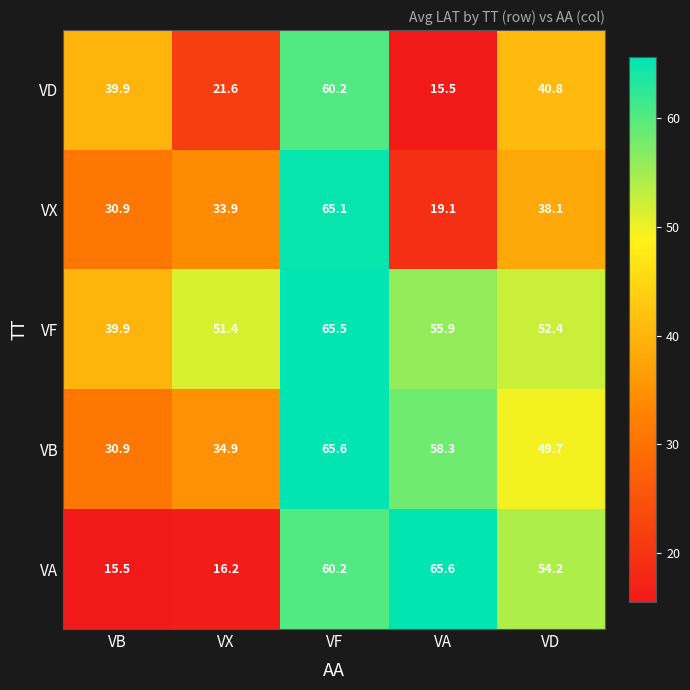

At how many categories does at least one series exceed 41?

4